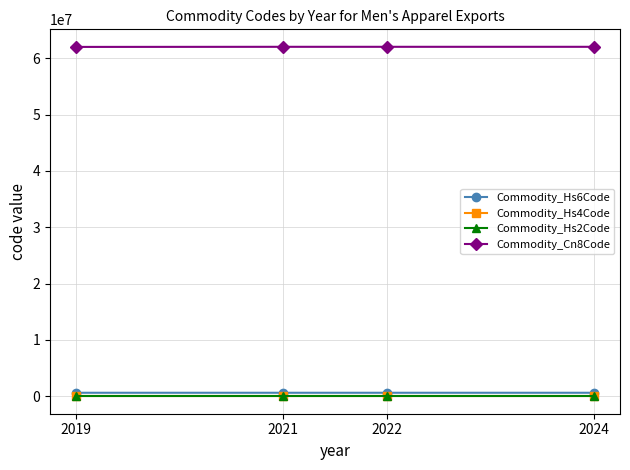

What are all the series names shown in the legend?

Commodity_Hs6Code, Commodity_Hs4Code, Commodity_Hs2Code, Commodity_Cn8Code